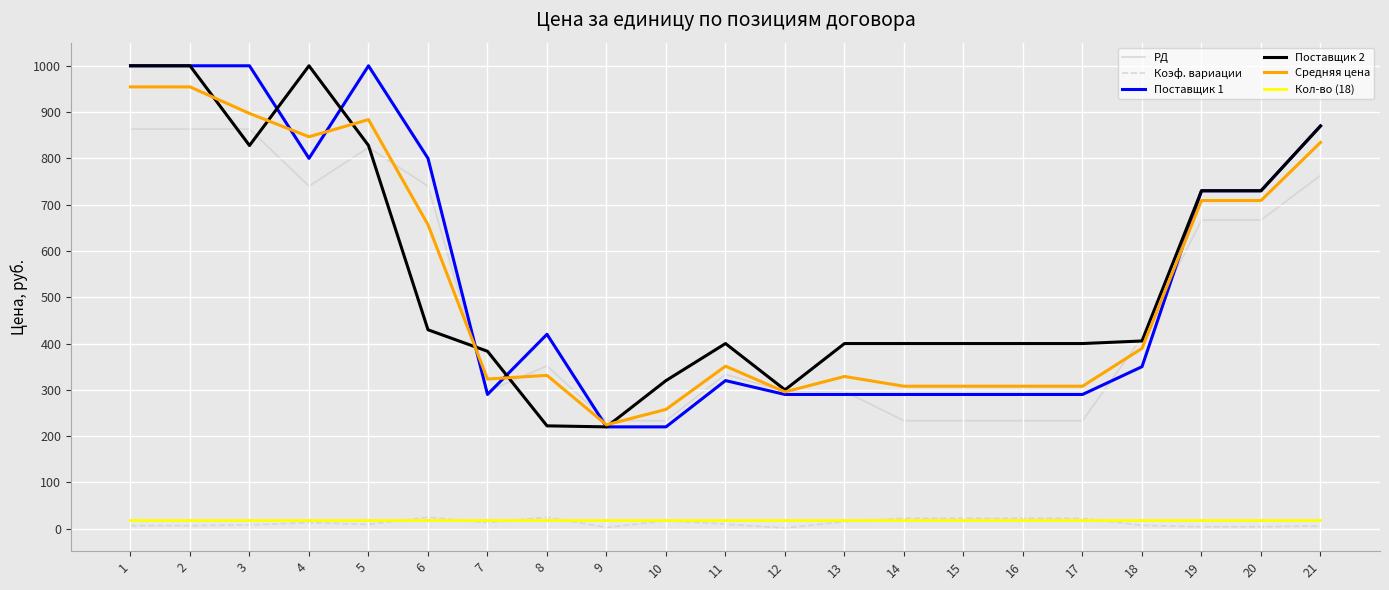

True or false: Коэф. вариации and Поставщик 2 cross at least once.

False